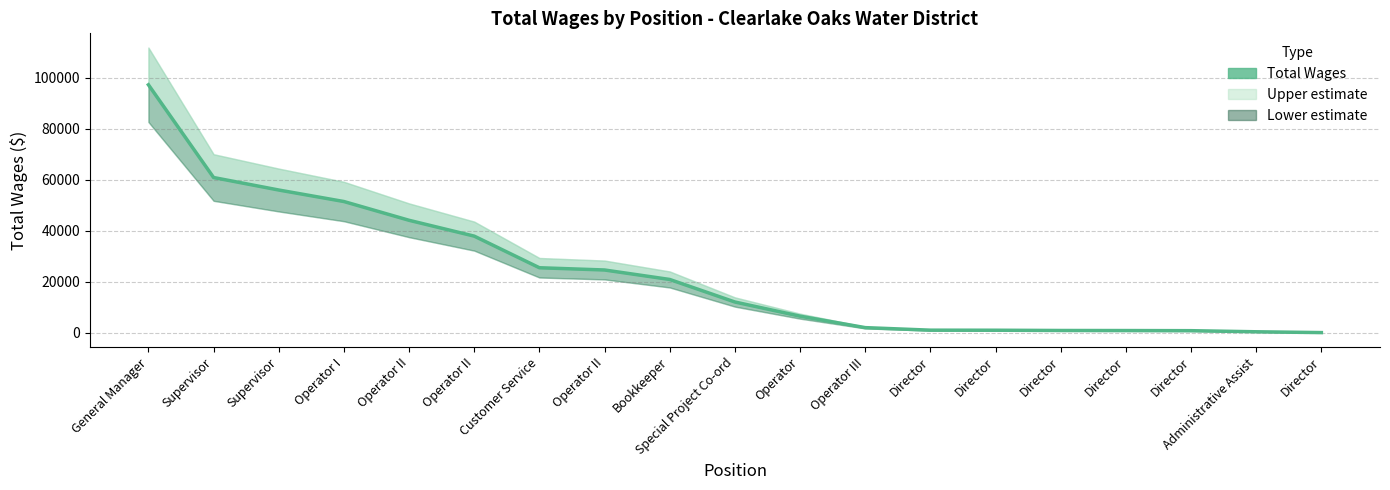

What is the value of the 3rd point from the left?

60933